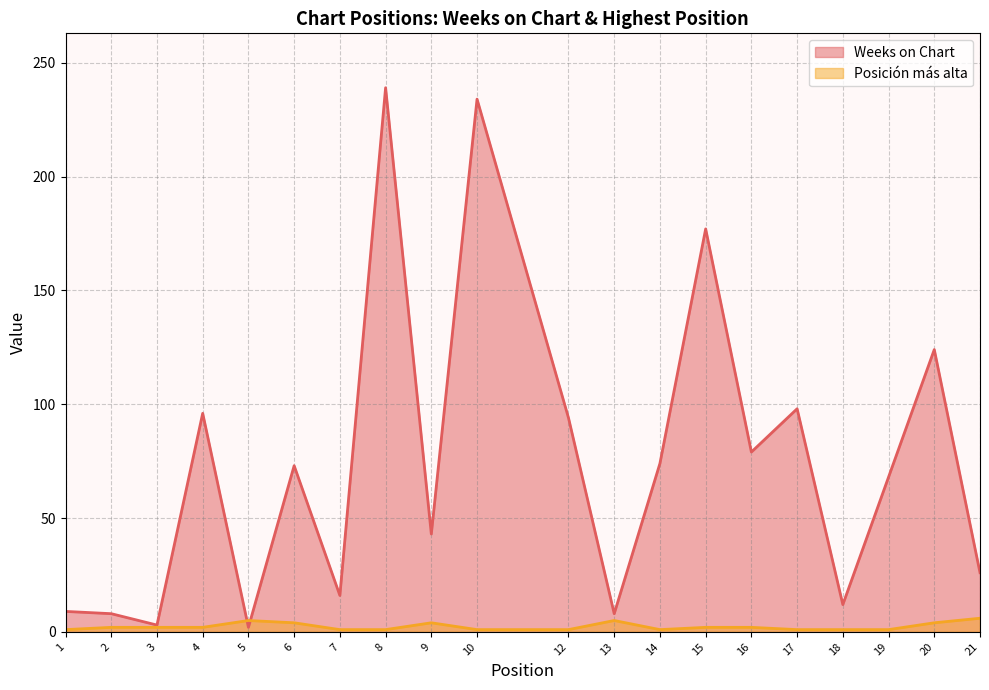

How many lines are shown in the chart?

2